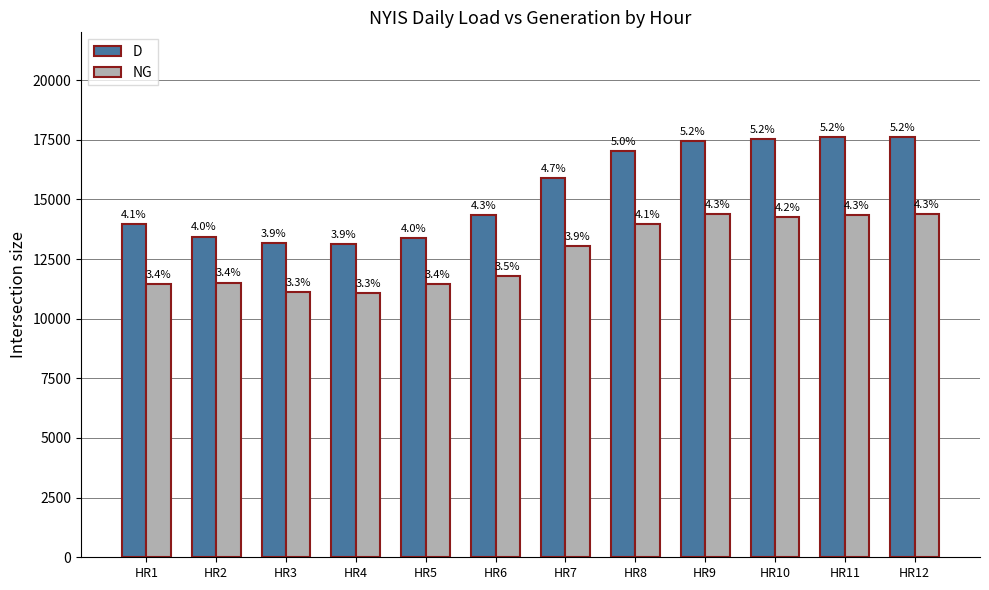

How many groups of bars are there?

12